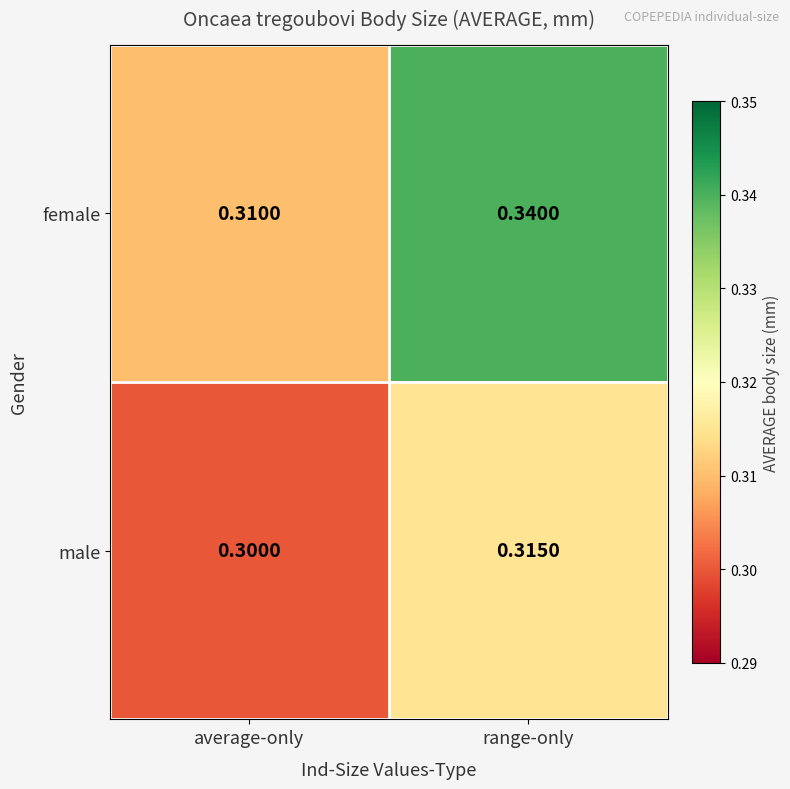

How many distinct data groups are displayed?

2